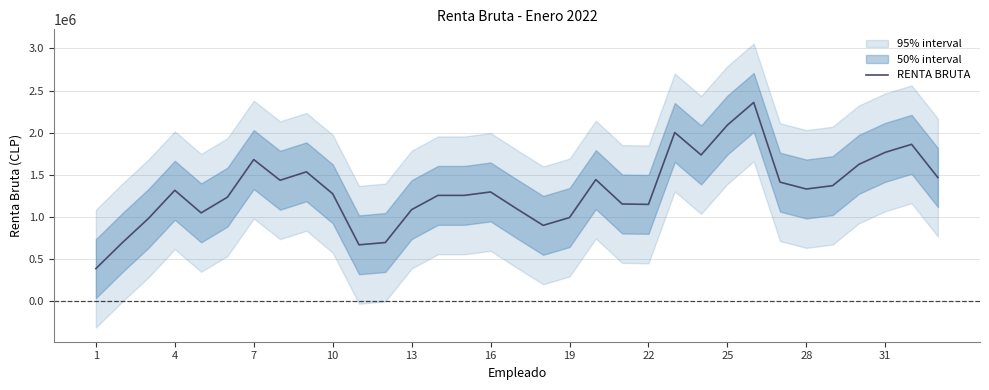

How many points are lower than both their immediate neighbors (excluding endpoints)?

7